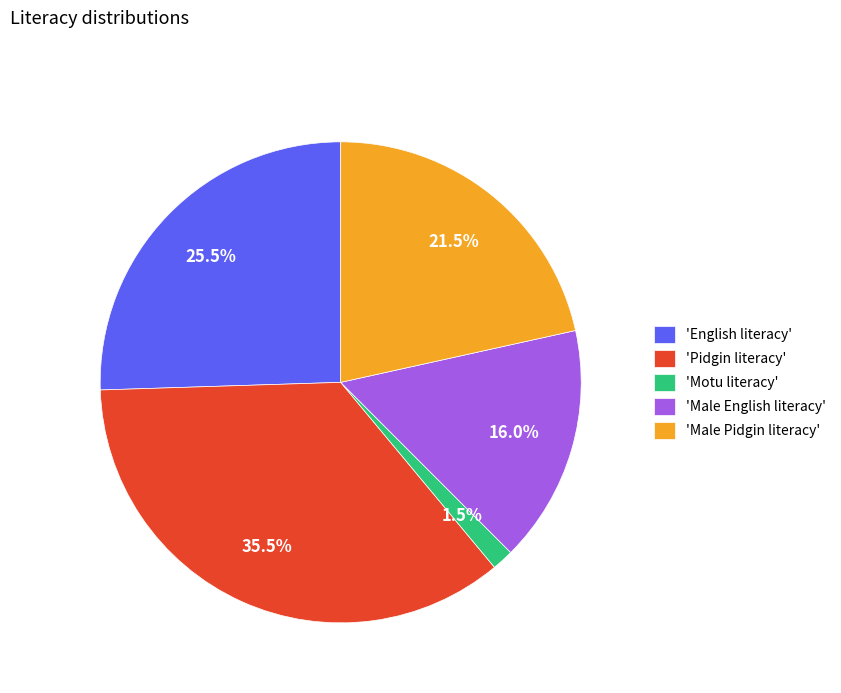

Is there any slice that represents more than half of the pie?

No